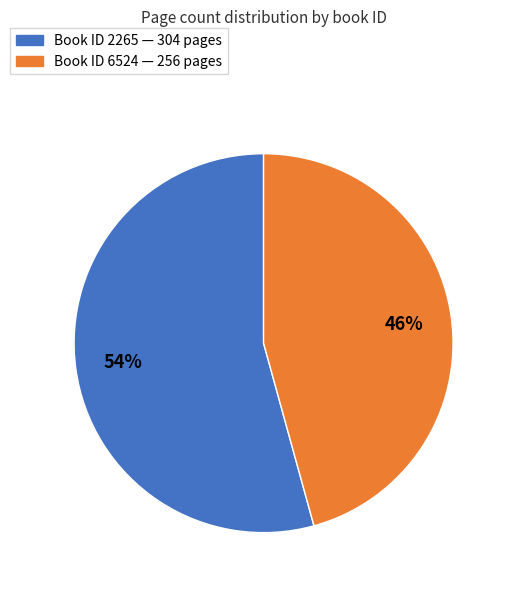

To the nearest percent, what is the average slice percentage?

50%